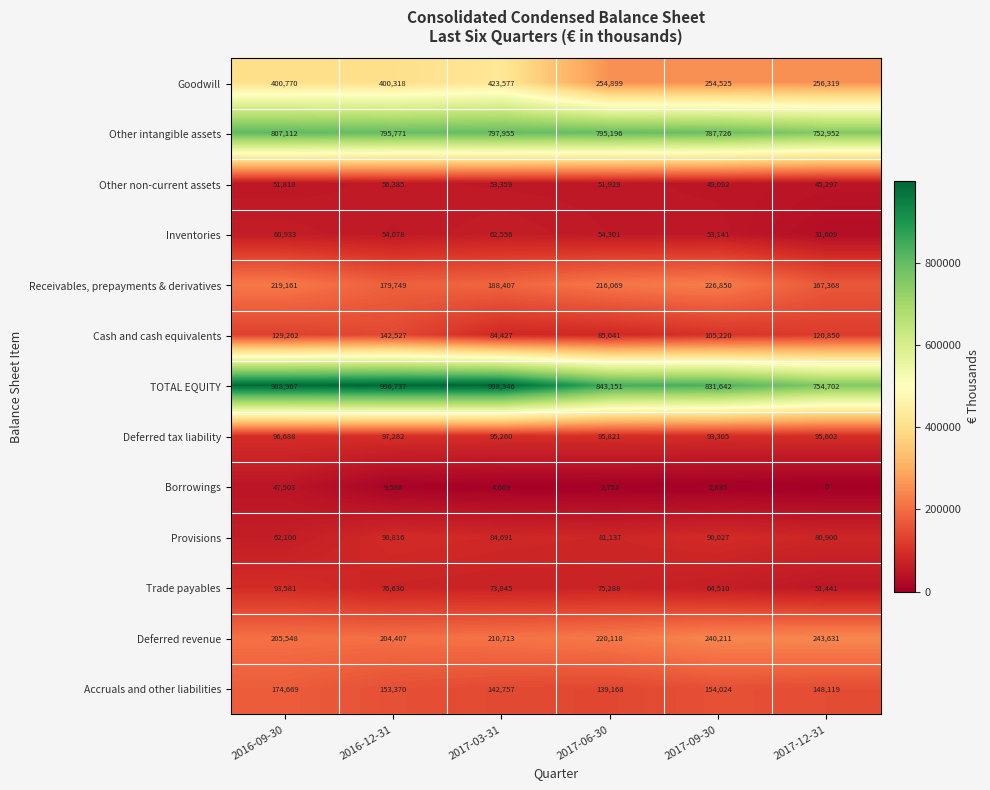

Is it true that Inventories equals 54301 at 2017-06-30?

True